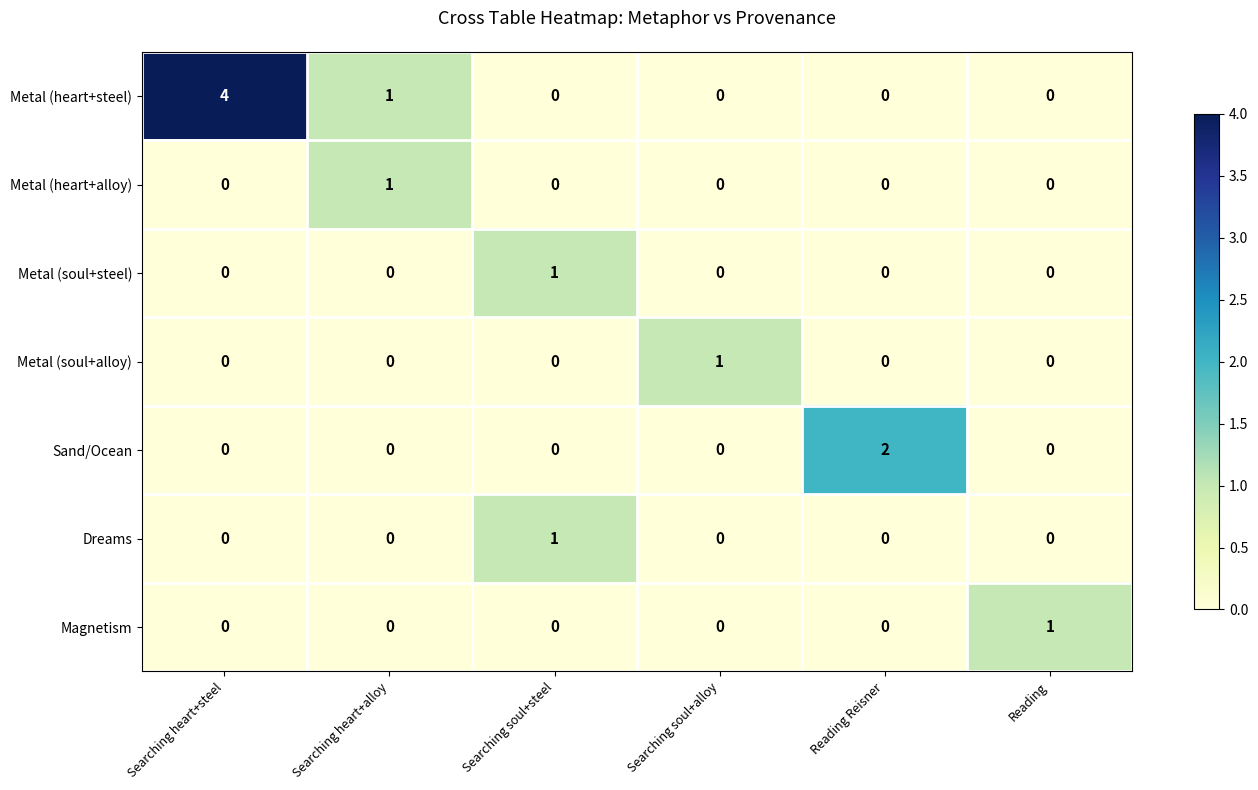

Which series has the largest total across all categories?

Metal (heart+steel)